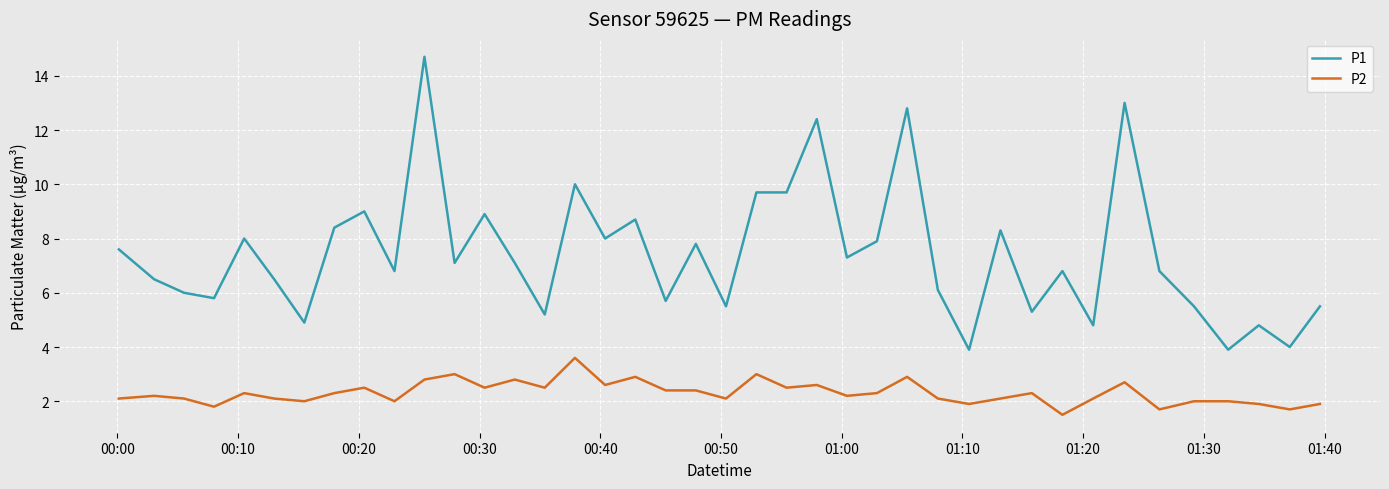

Which series has the largest range (max minus min)?

P1